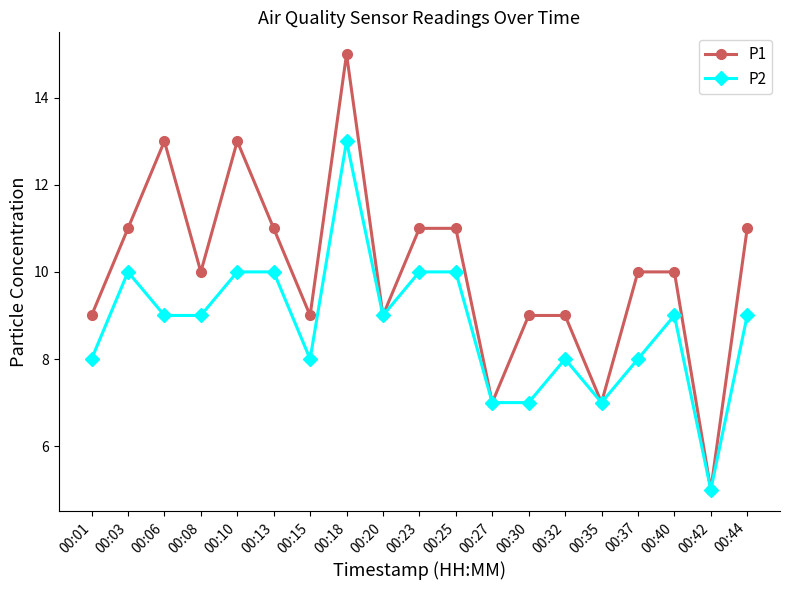

What is the sum of the P1 values at 00:15 and 00:18?

24